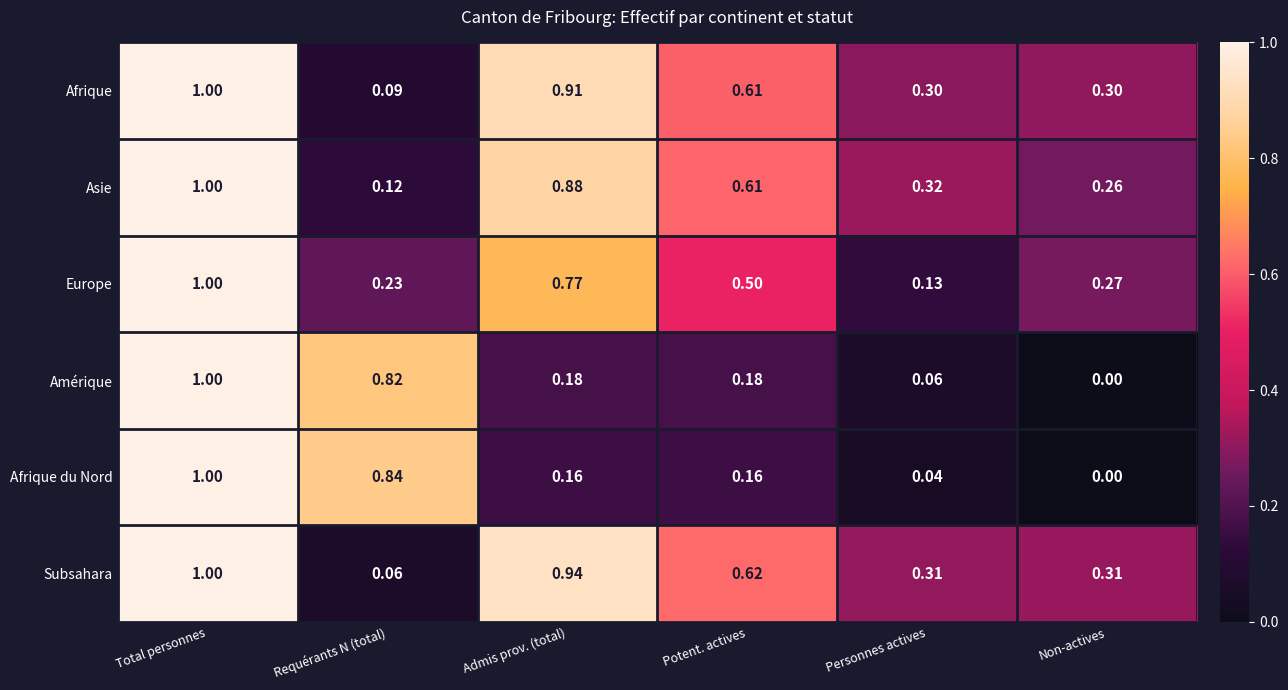

Which category has the lowest value across all series?

Non-actives